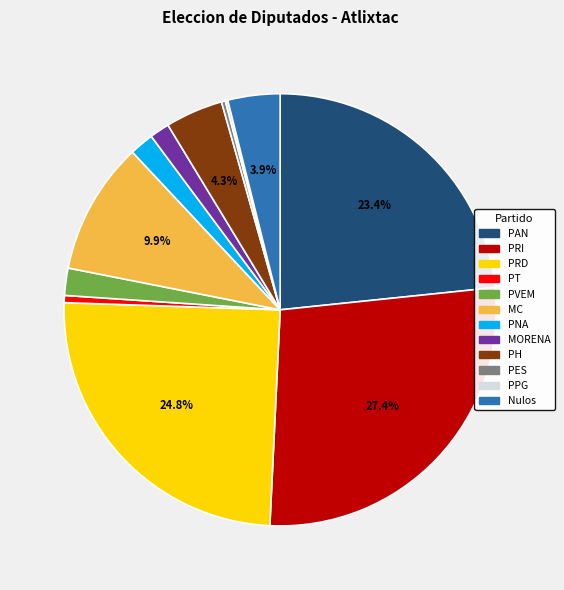

Which category has the biggest portion of the pie?

PRI